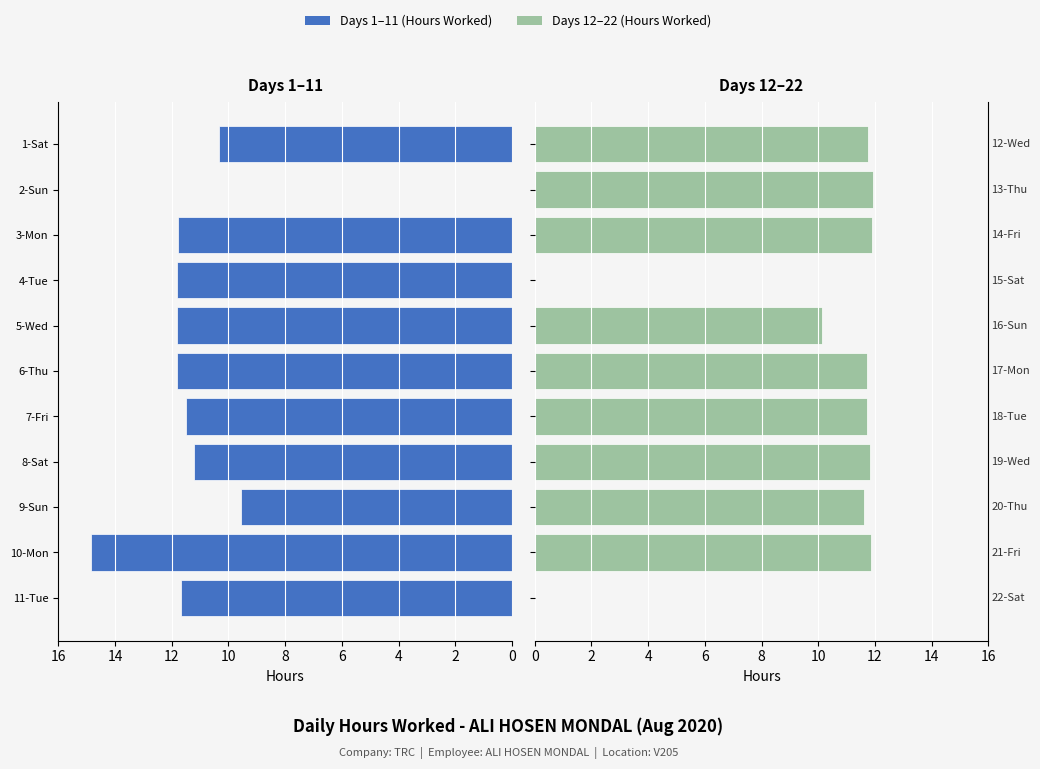

How many bars are there in each group?

2